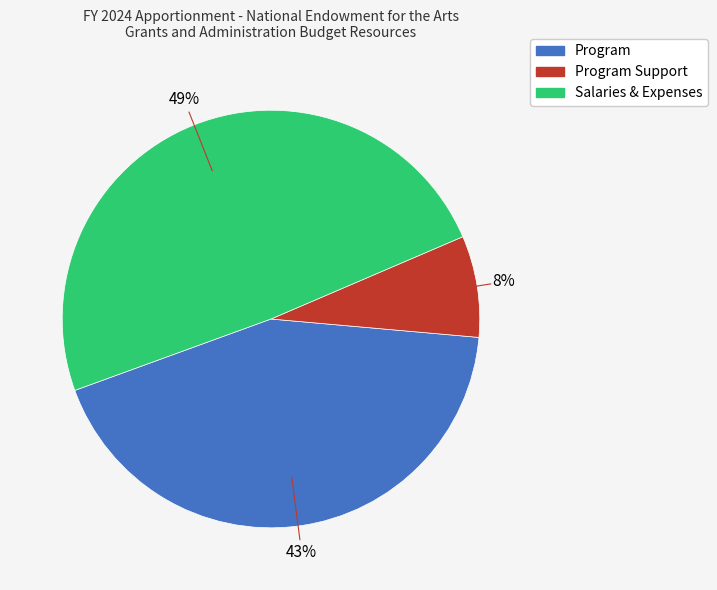

How many segments does this pie chart have?

3